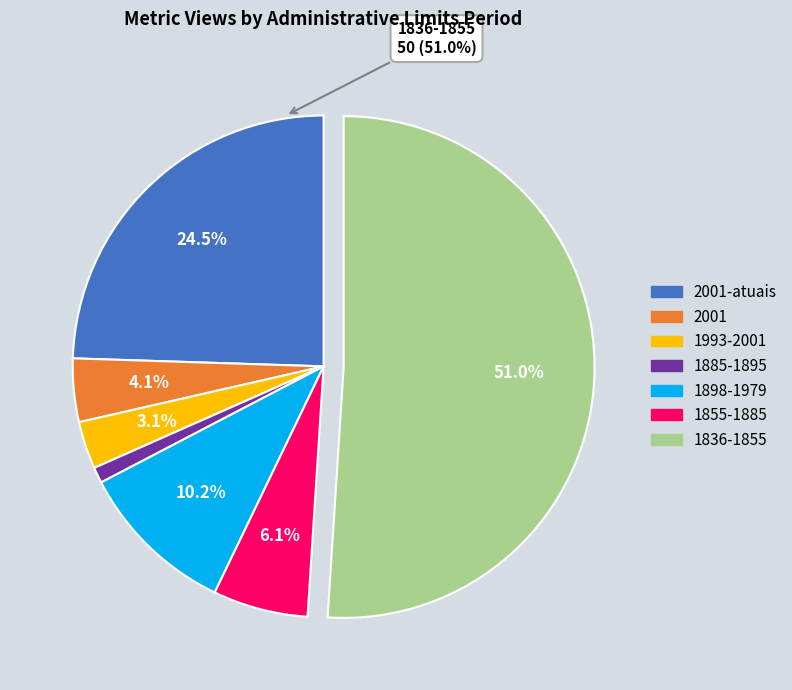

To the nearest percent, what percentage of the pie is 1836-1855?

51%